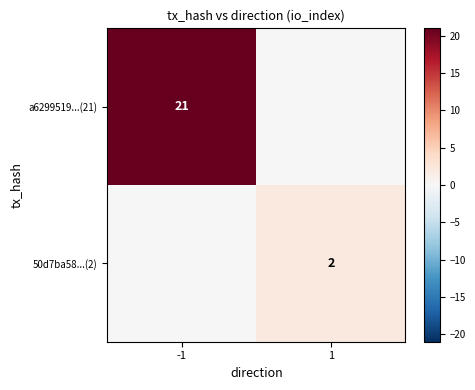

The value of a6299519...(21) at -1 is 14. True or false?

False